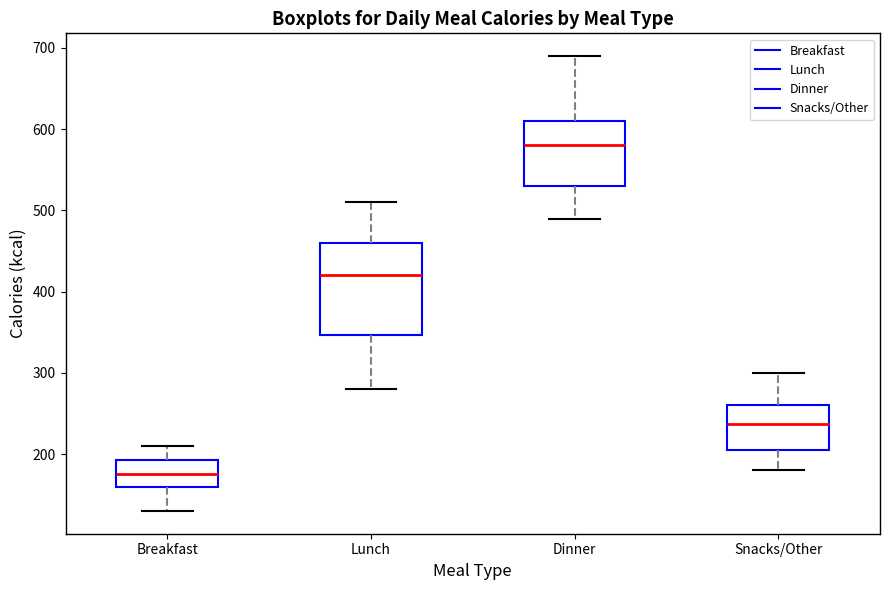

Which box has the highest median line?

Dinner